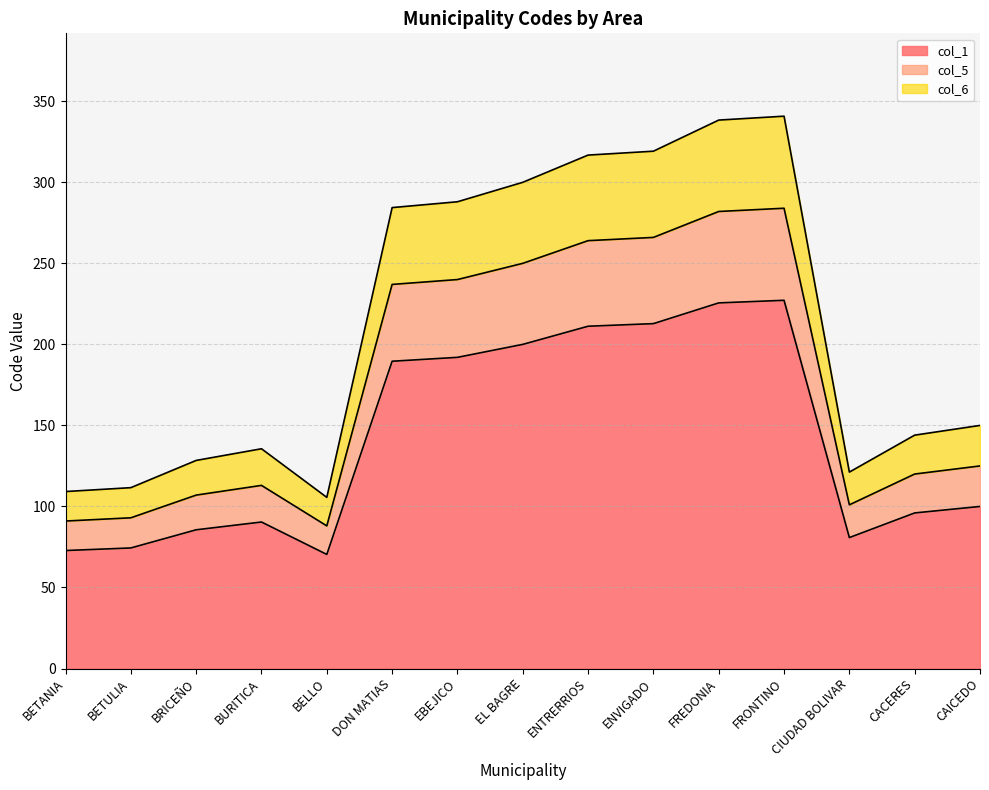

Rank the series by their maximum value, from lowest to highest.

col_6, col_1, col_5